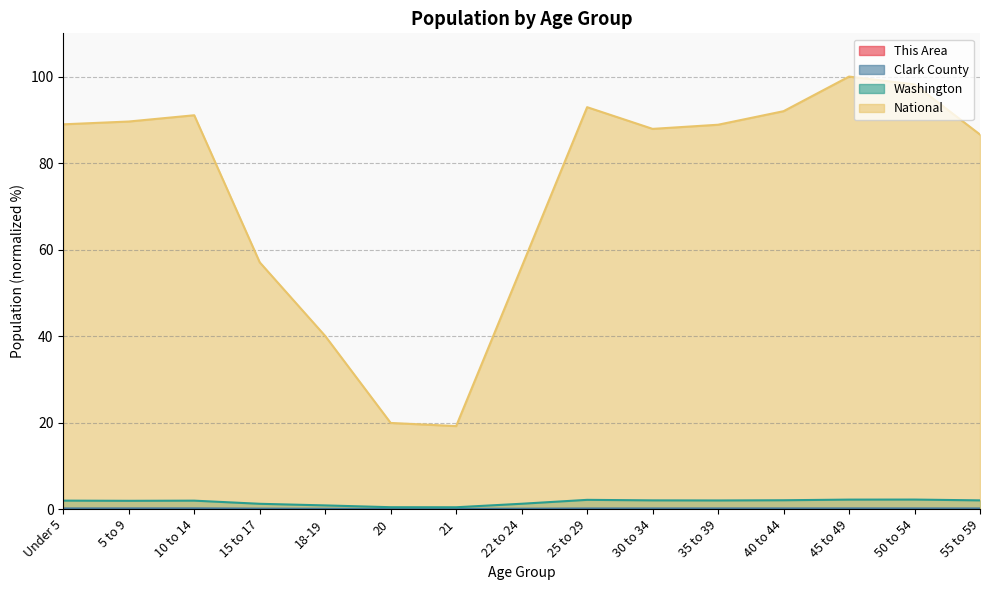

At which category does National reach its first local valley?

21